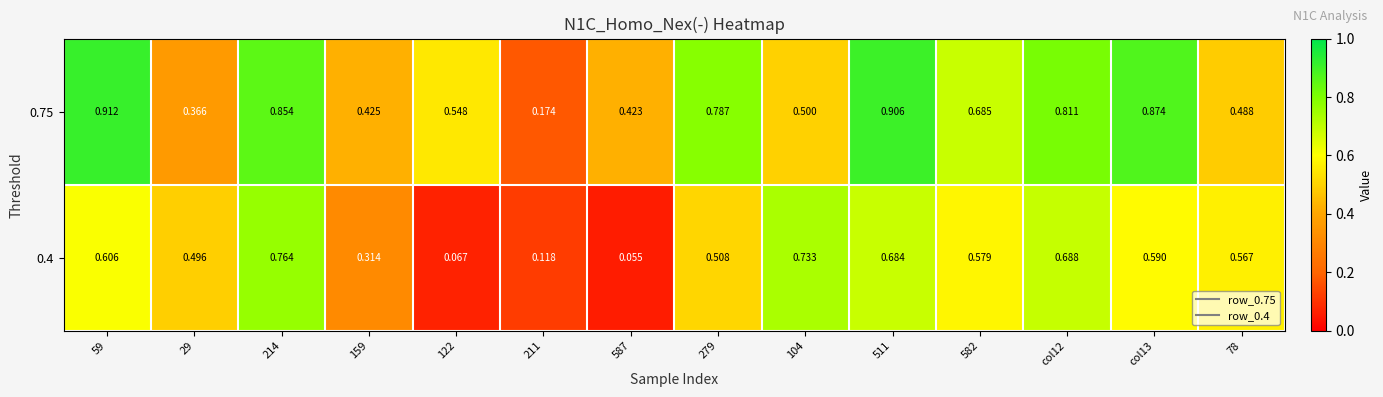

Is the value of 0.4 at col13 greater than the value of 0.75 at 104?

Yes